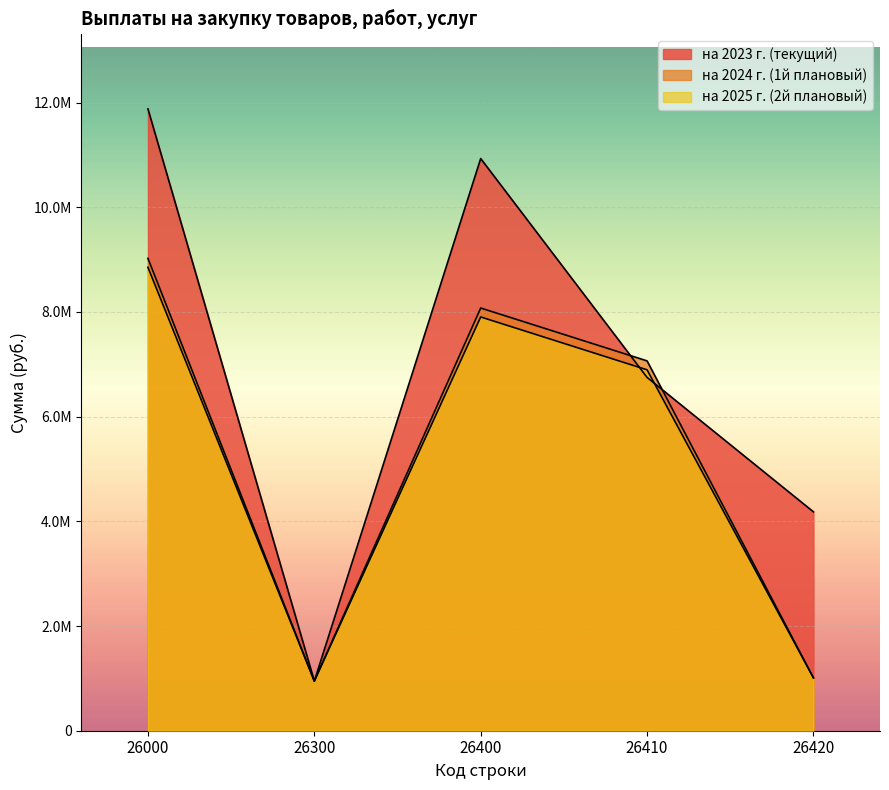

What is the smallest value displayed?

948378.0